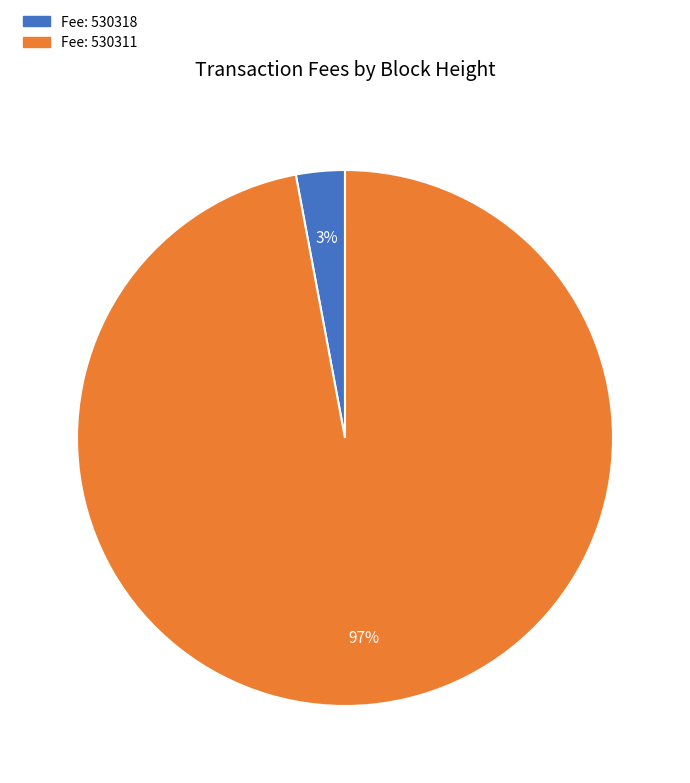

Do Fee: 530311 and Fee: 530318 together represent more than half of the pie?

Yes